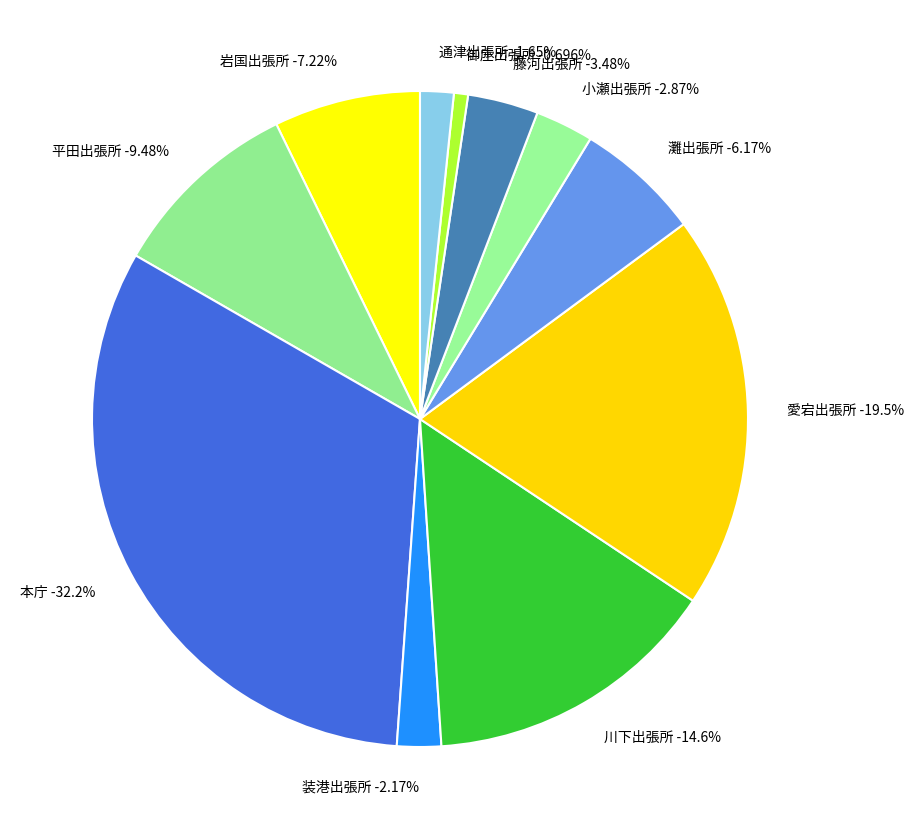

Combined, what portion of the pie is 装港出張所 and 愛宕出張所?

21.7%